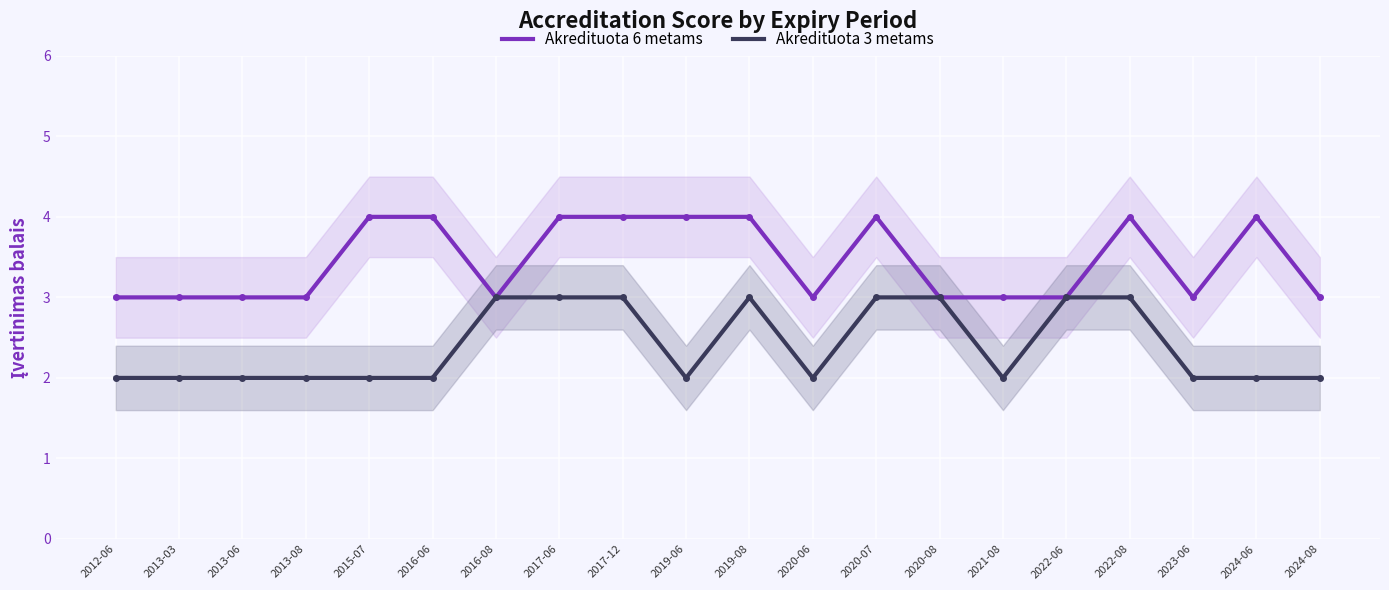

True or false: Akredituota 6 metams and Akredituota 3 metams cross at least once.

False